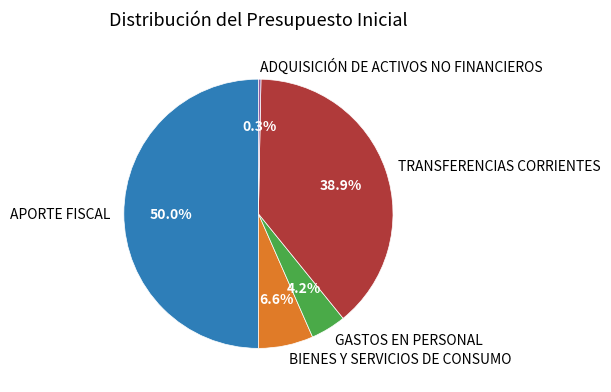

How many segments does this pie chart have?

5